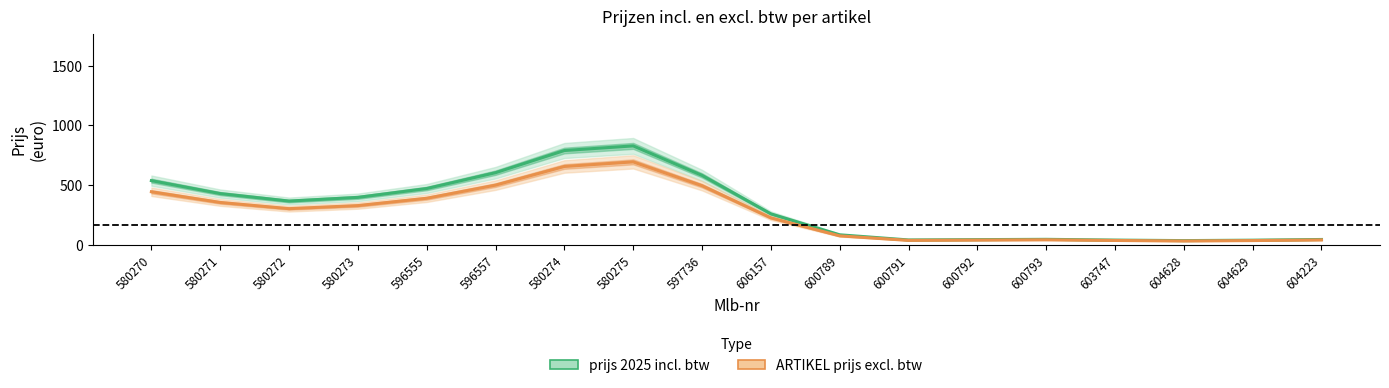

Where is the first local minimum for prijs 2025 incl. btw?

580272